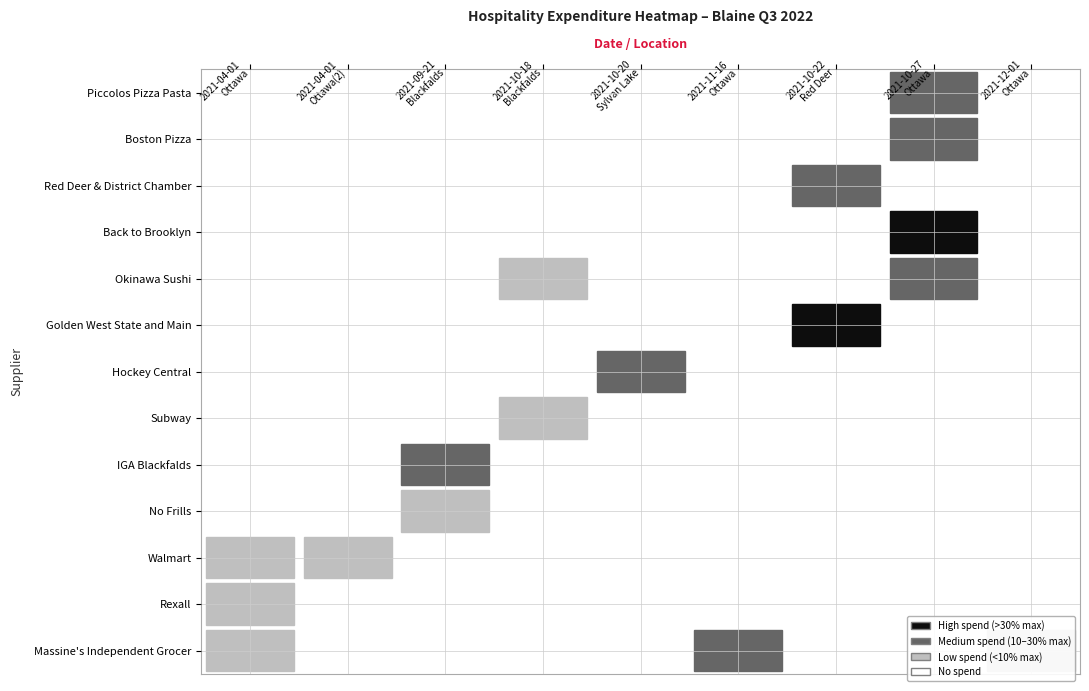

Reading left to right, extract all data points from this chart.

Massine's Independent Grocer: 18.0	0.0	0.0	0.0	0.0	76.9	0.0	0.0	29.6
Rexall: 26.0	0.0	0.0	0.0	0.0	0.0	0.0	0.0	0.0
Walmart: 24.6	4.8	0.0	0.0	0.0	0.0	0.0	0.0	0.0
No Frills: 0.0	0.0	17.0	0.0	0.0	0.0	0.0	0.0	0.0
IGA Blackfalds: 0.0	0.0	52.8	0.0	0.0	0.0	0.0	0.0	0.0
Subway: 0.0	0.0	0.0	31.4	0.0	0.0	0.0	0.0	0.0
Hockey Central: 0.0	0.0	0.0	0.0	36.9	0.0	0.0	0.0	0.0
Golden West State and Main: 0.0	0.0	0.0	0.0	0.0	0.0	117.7	0.0	0.0
Okinawa Sushi: 0.0	0.0	0.0	31.4	0.0	0.0	0.0	62.3	0.0
Back to Brooklyn: 0.0	0.0	0.0	0.0	0.0	0.0	0.0	348.4	0.0
Red Deer & District Chamber: 0.0	0.0	0.0	0.0	0.0	0.0	57.1	0.0	0.0
Boston Pizza: 0.0	0.0	0.0	0.0	0.0	0.0	0.0	89.6	0.0
Piccolos Pizza Pasta: 0.0	0.0	0.0	0.0	0.0	0.0	0.0	55.9	0.0